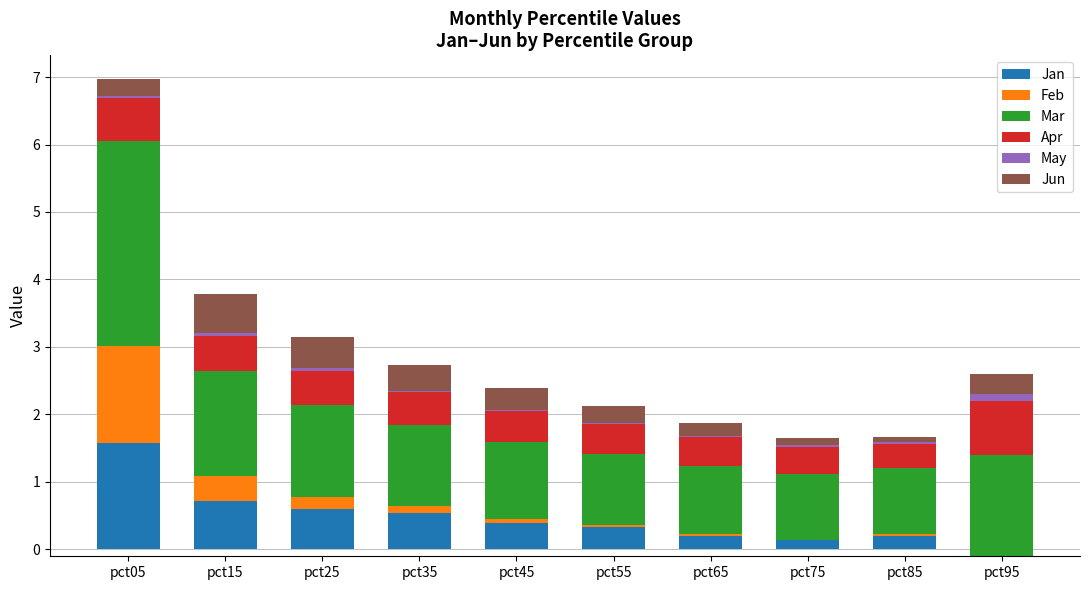

At which category is the sum across all series the highest?

pct05